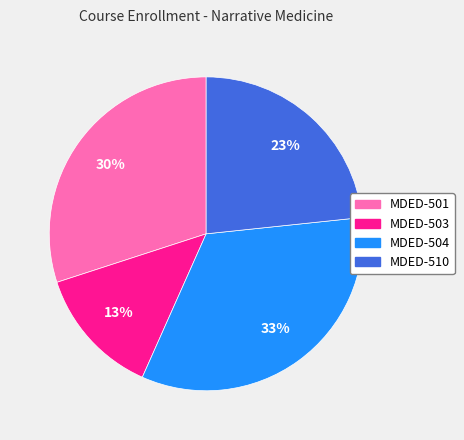

What is the smallest slice in the pie chart?

MDED-503